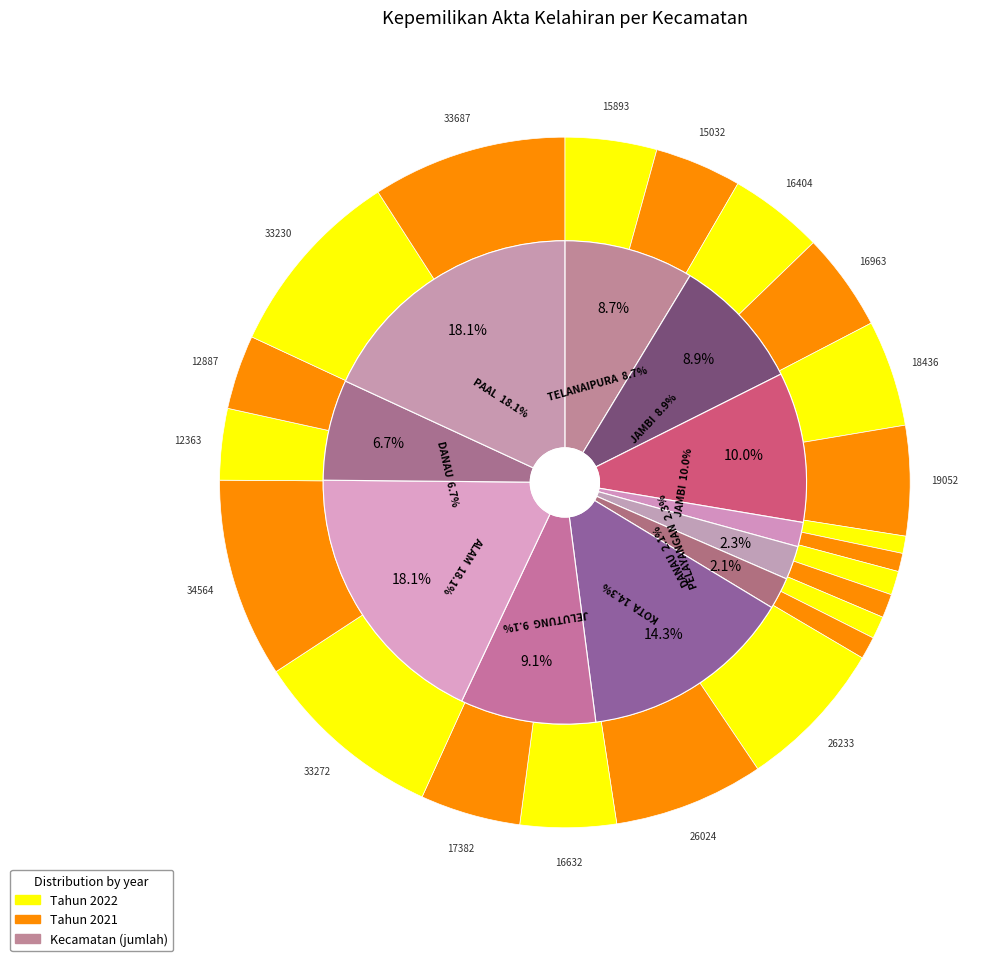

How many slices are in this pie chart?

11